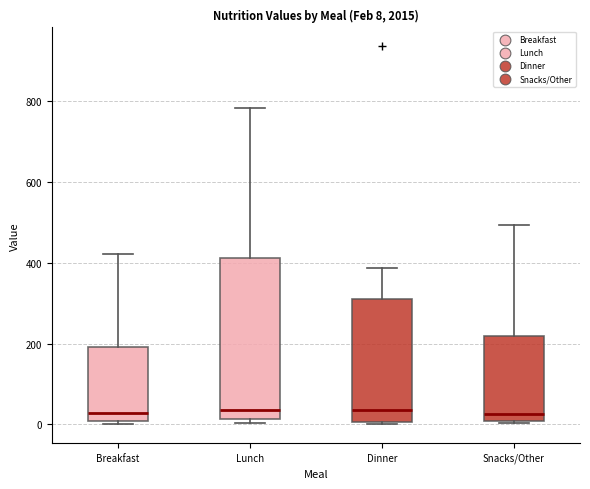

Comparing the boxes themselves (not the whiskers), which one is the tallest?

Lunch